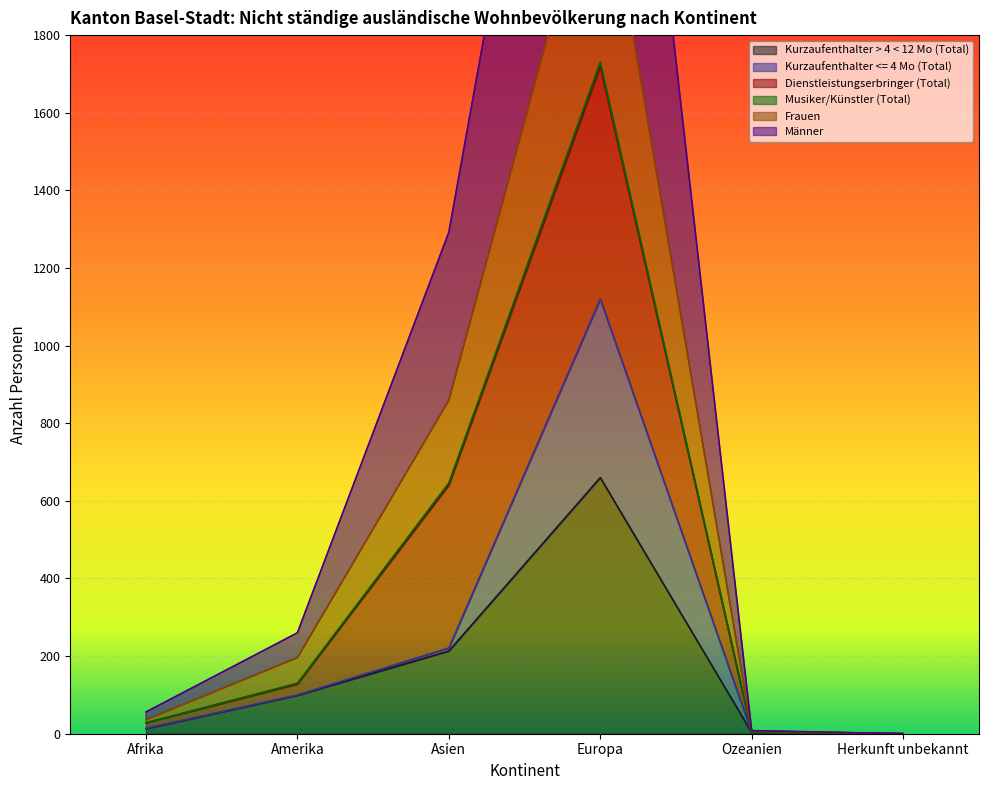

What is the difference between the Frauen values at Europa and Amerika?

1600